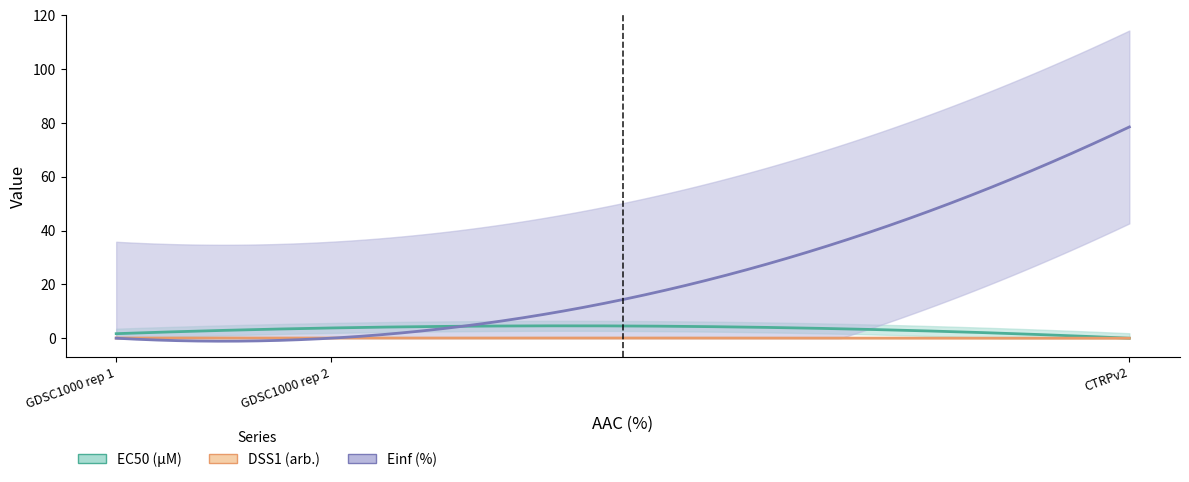

Reading left to right, list all the values displayed in this chart.

EC50 (µM): GDSC1000 rep 1=1.7	GDSC1000 rep 2=3.8	CTRPv2=0.0
DSS1 (arb.): GDSC1000 rep 1=0.1	GDSC1000 rep 2=0.1	CTRPv2=0.0
Einf (%): GDSC1000 rep 1=0.0	GDSC1000 rep 2=0.0	CTRPv2=78.5